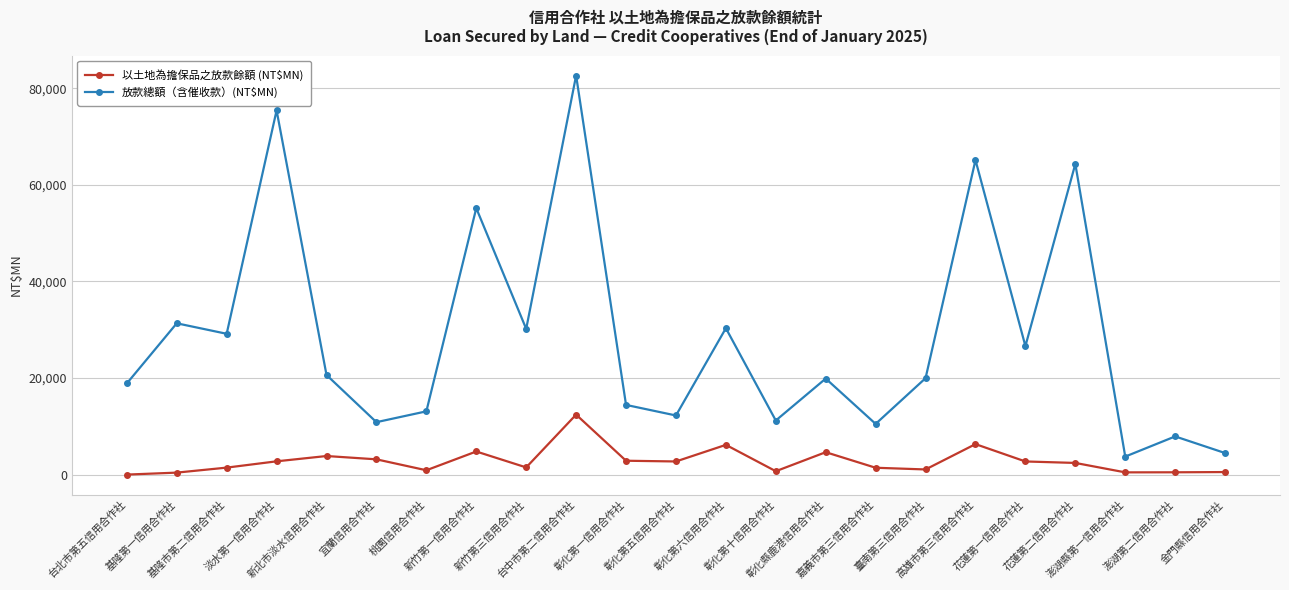

What position from the right is 宜蘭信用合作社?

18